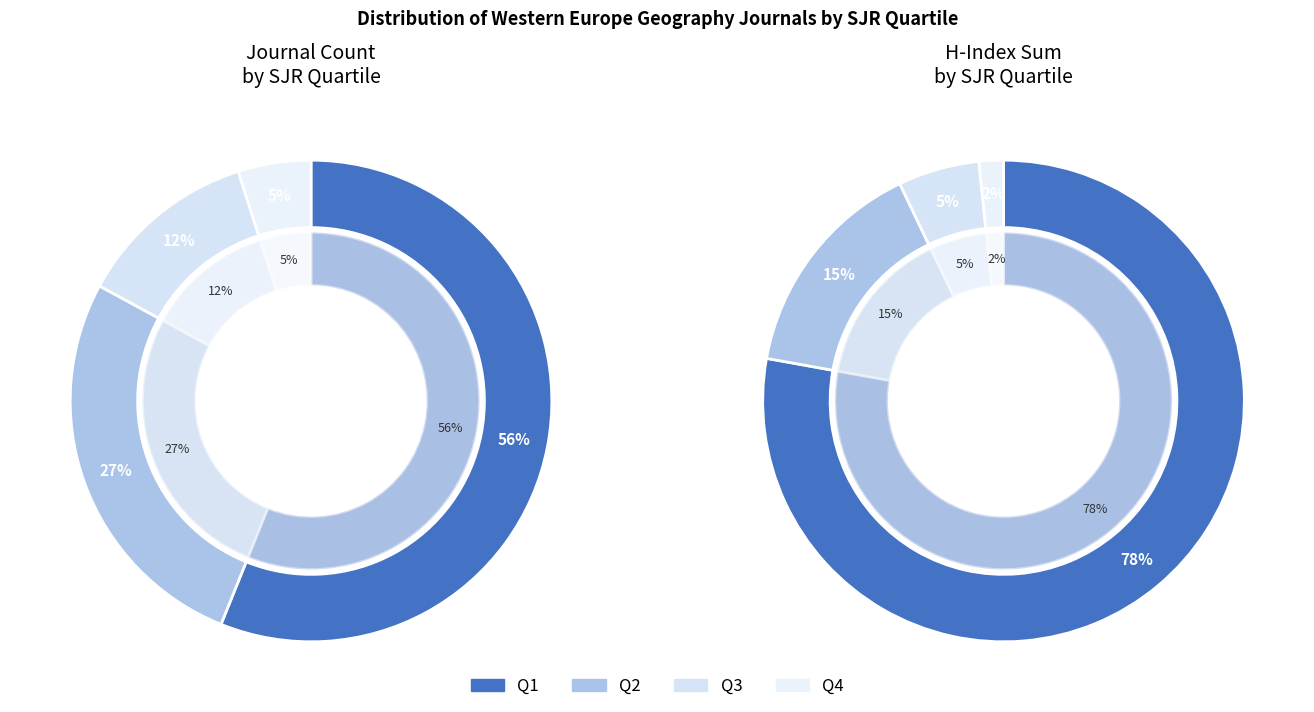

Between Q2 and Q1, which is larger?

Q1